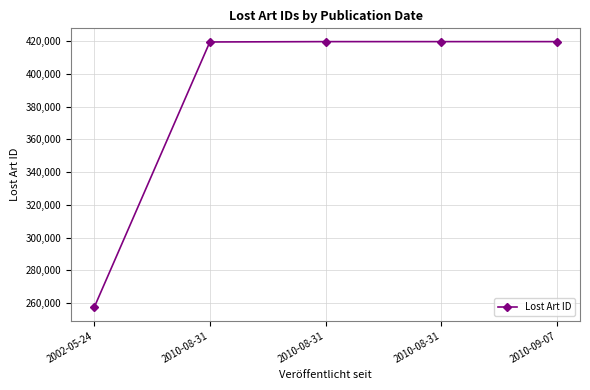

Where is the data nearest to the value 338485?

2010-08-31